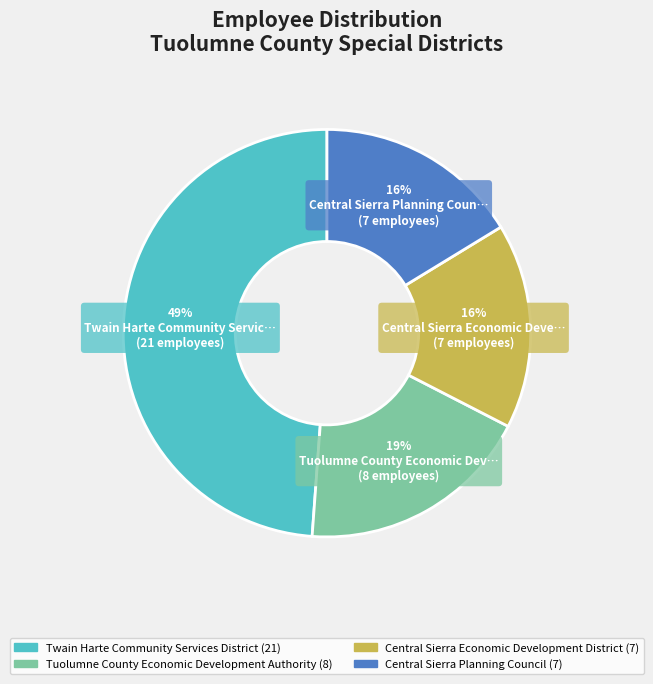

What percentage is the Central Sierra Planning Council slice, to the nearest percent?

16%